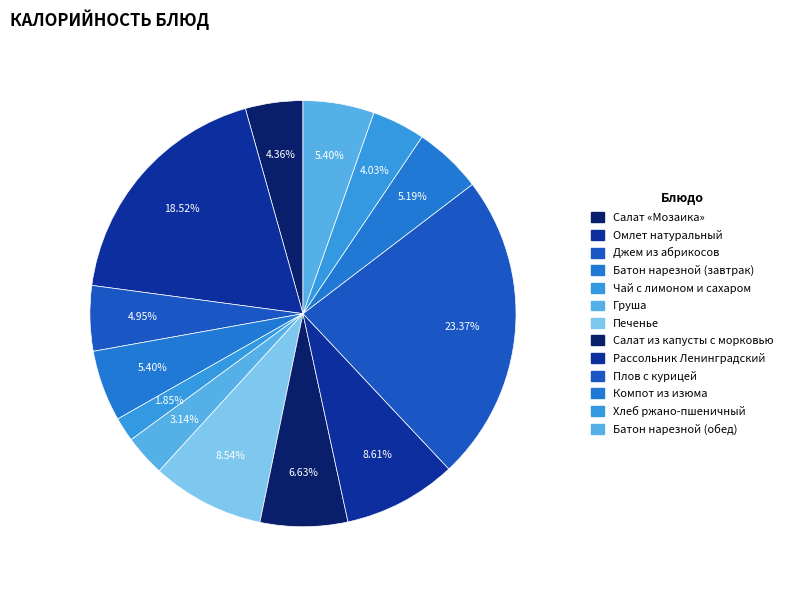

Which has a higher value, Хлеб ржано-пшеничный or Салат «Мозаика»?

Салат «Мозаика»